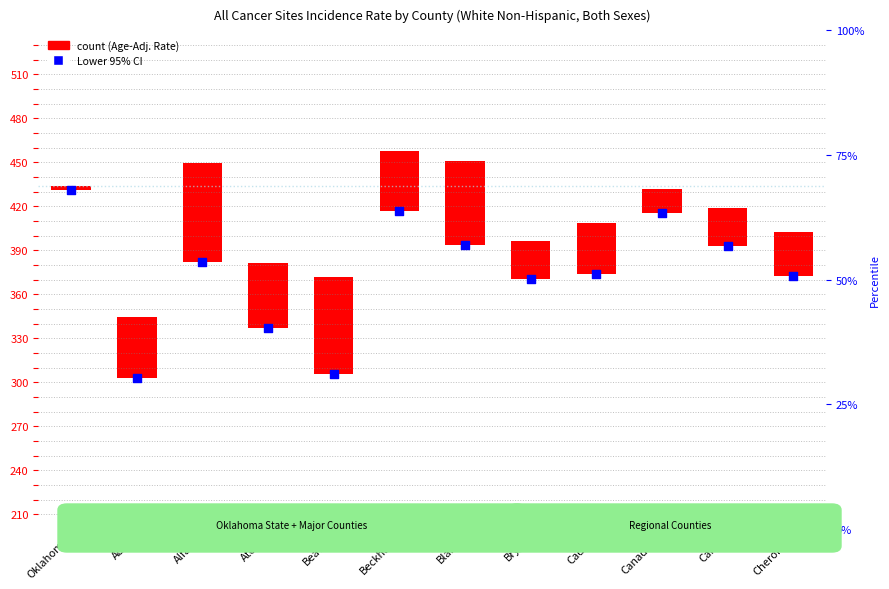

What is the change in value from Alfalfa to Bryan?

-11.2